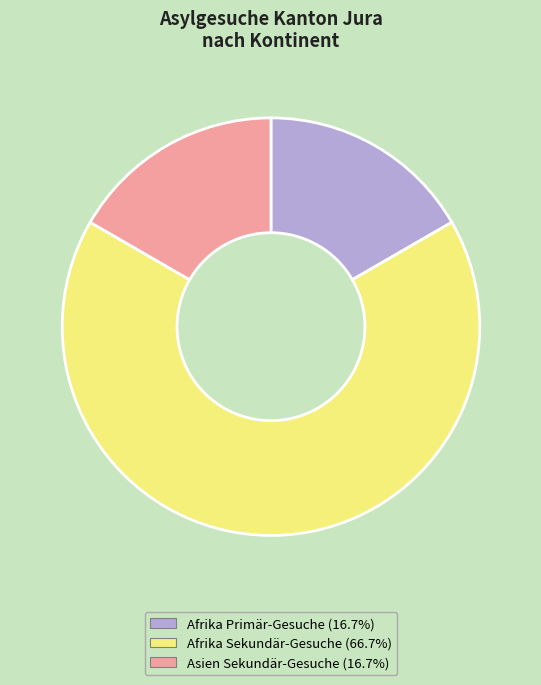

Does Afrika Sekundär-Gesuche (66.7%) represent more than half of the total?

Yes